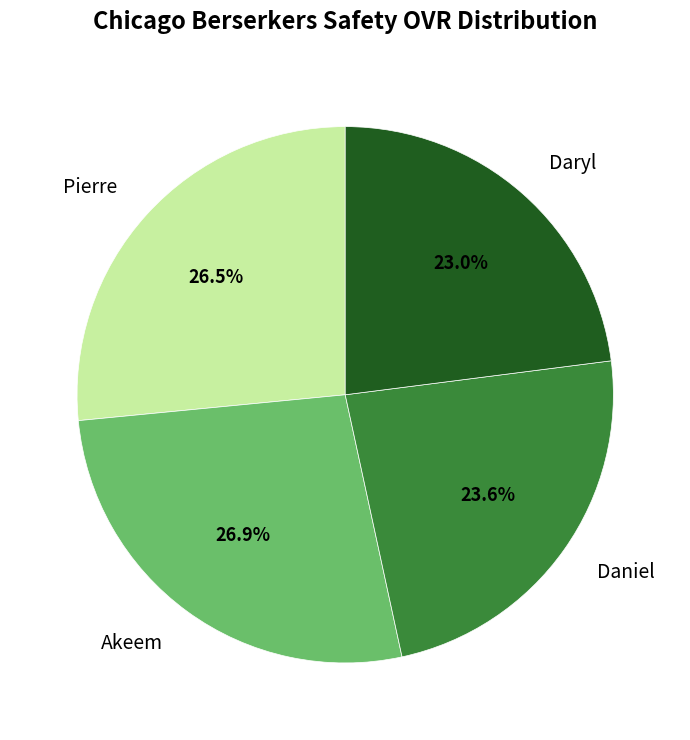

Combined, what portion of the pie is Daniel and Daryl?

46.6%